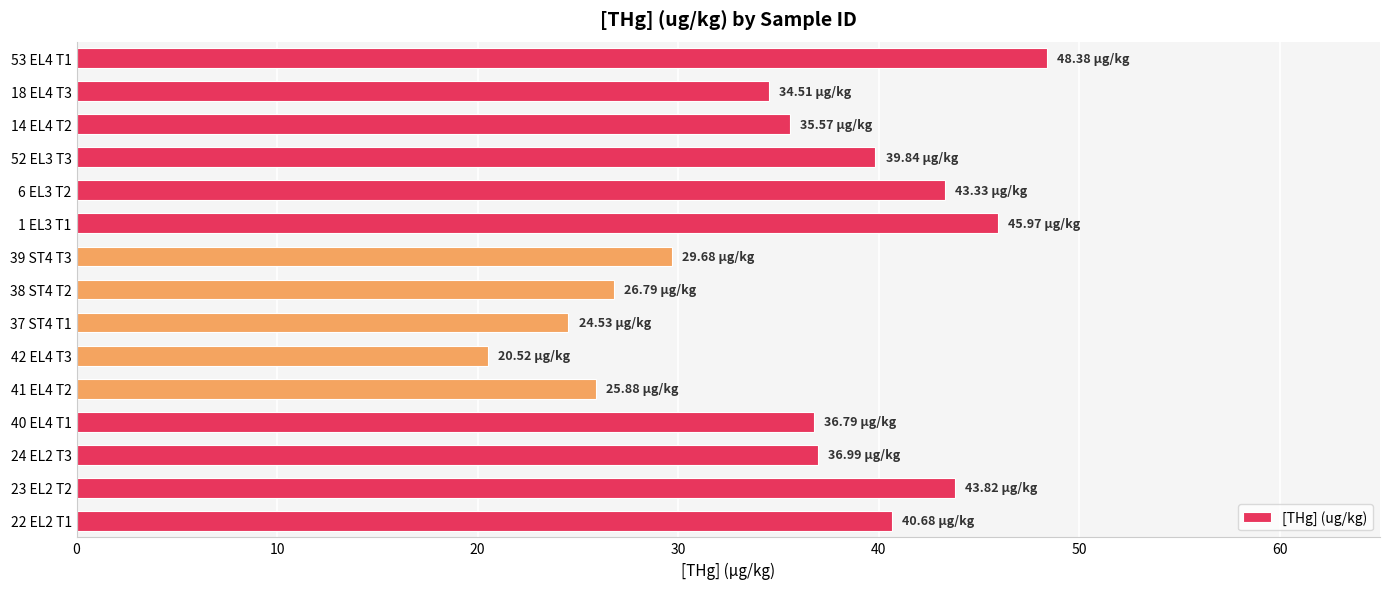

Are the bars grouped side by side (vs. stacked)?

No